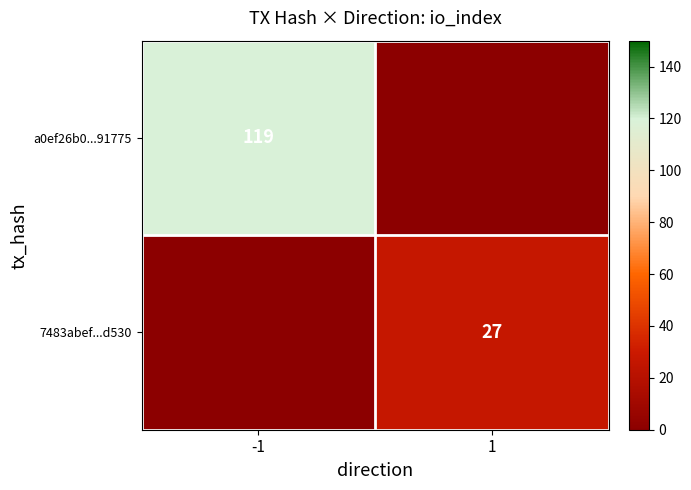

The value of 7483abef...d530 at 1 is 15. True or false?

False